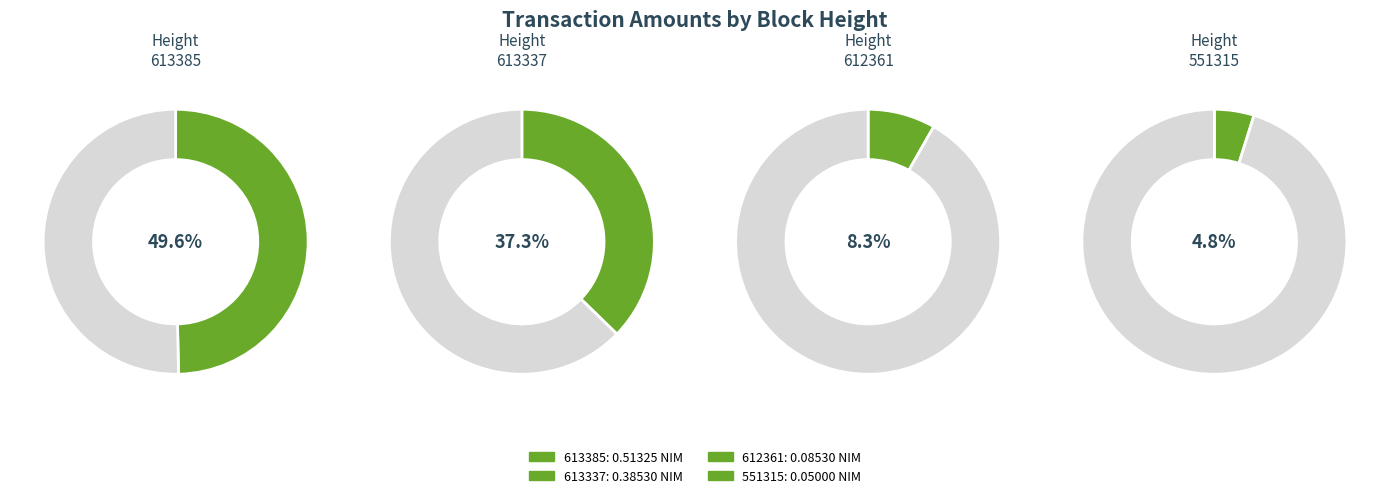

Rank the categories by value from highest to lowest.

613385, 613337, 612361, 551315